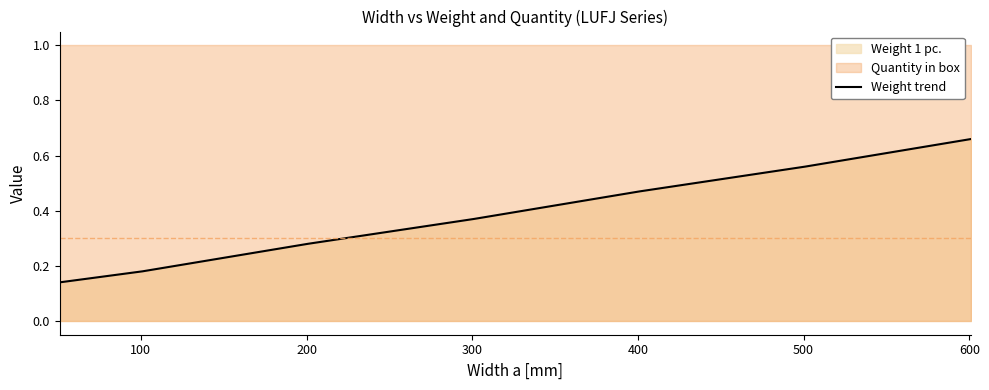

How many values are between 0 and 1?

8